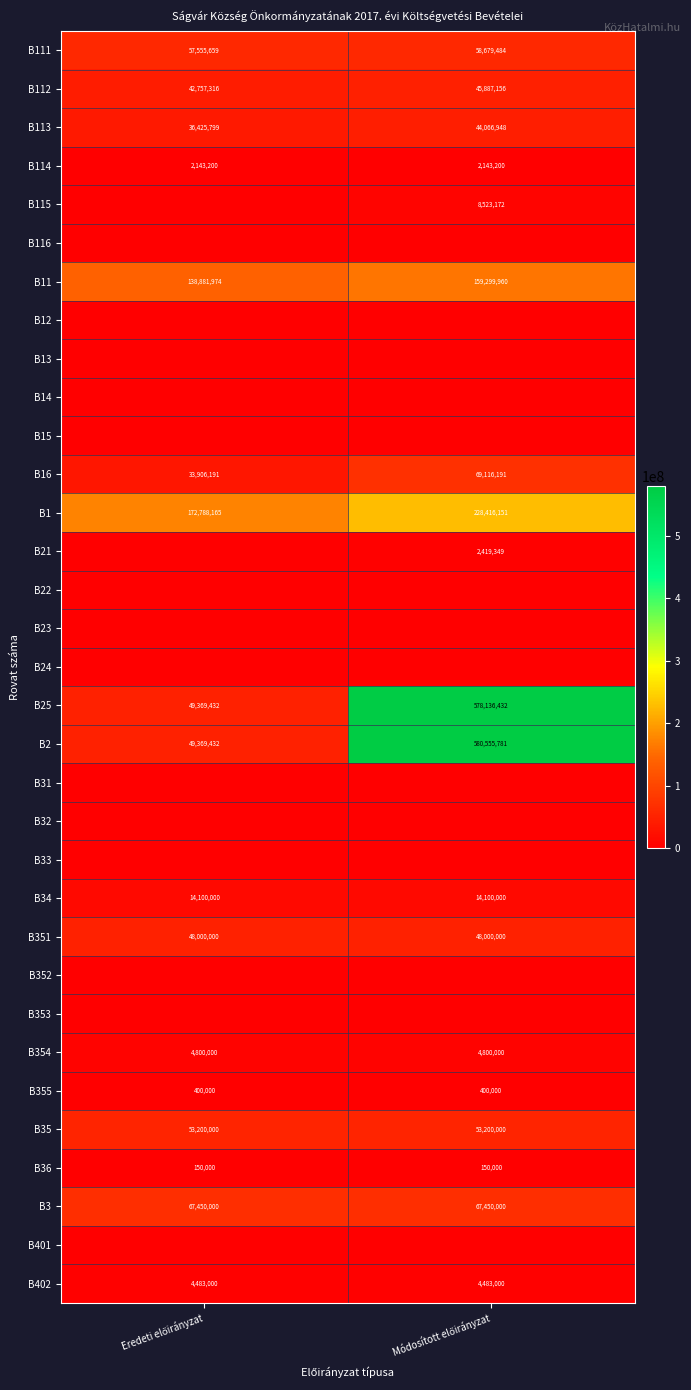

What is the difference between the maximum and minimum values in the B112 series?

3129840